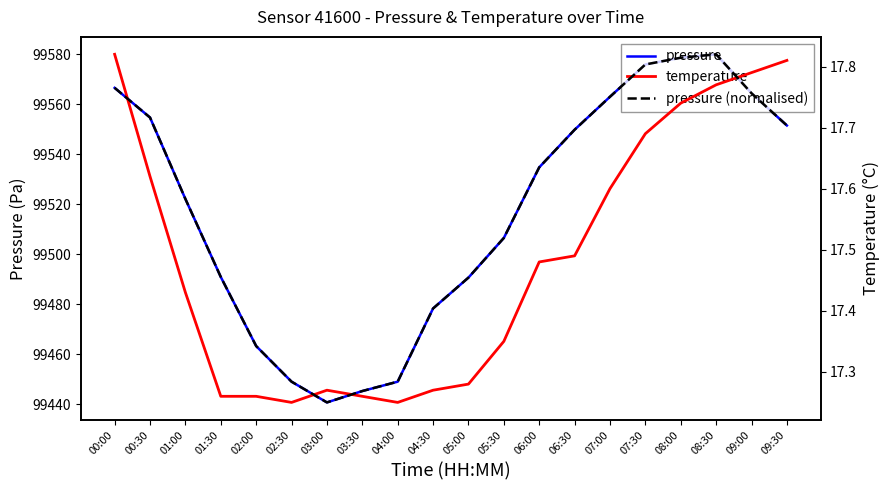

What is the label of the 8th point from the left?

03:30